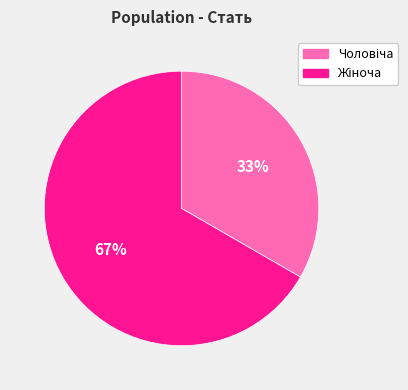

Is there any slice that represents more than half of the pie?

Yes